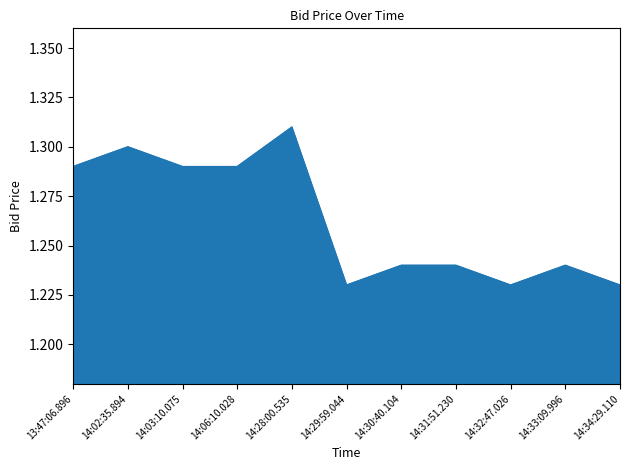

What is the difference between the second highest and second lowest values?

0.1